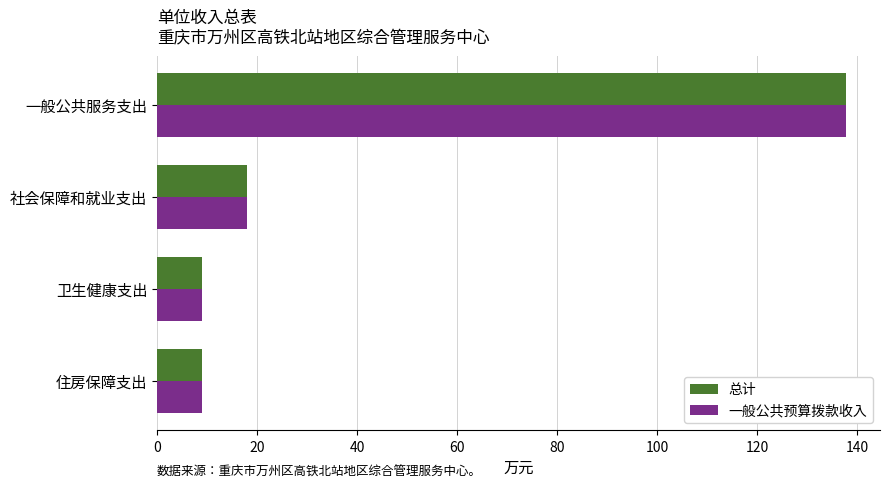

What is the average value of the 总计 series?

43.4